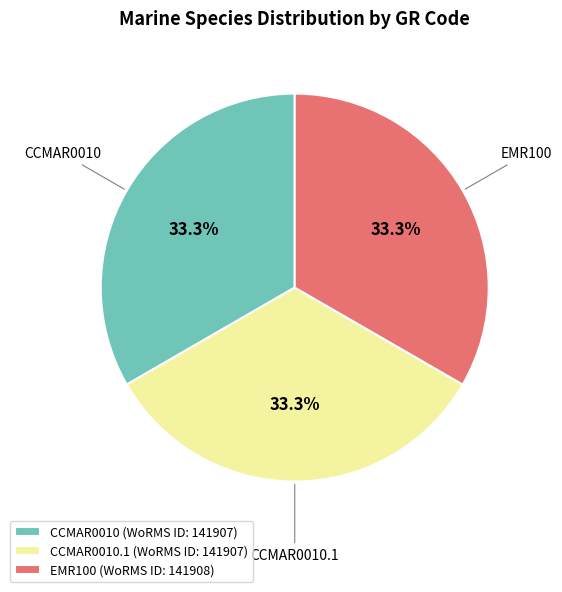

Does CCMAR0010.1 account for over 50% of the chart?

No